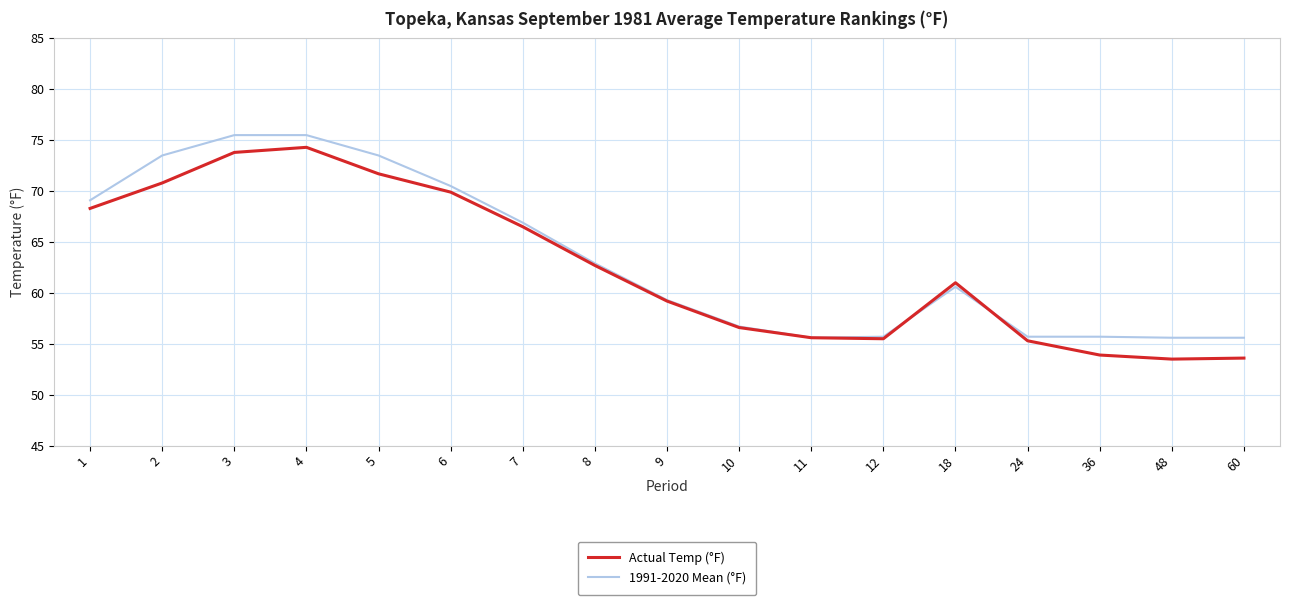

The value of Actual Temp (°F) at 7 is 66.5. True or false?

True